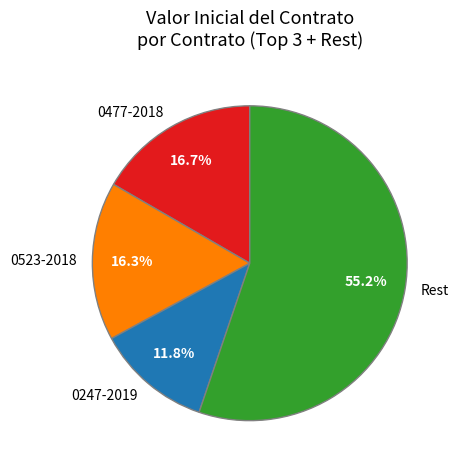

Is the sum of Rest and 0523-2018 greater than half?

Yes